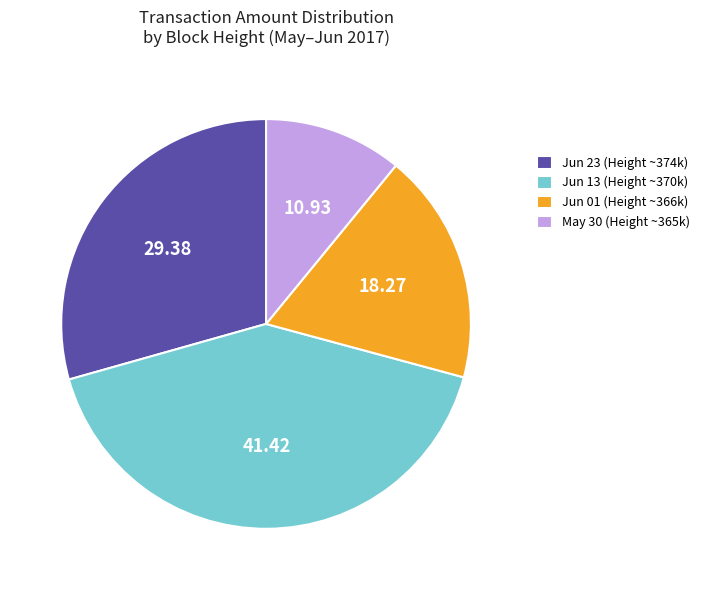

What is the largest slice in the pie chart?

Jun 13 (Height ~370k)